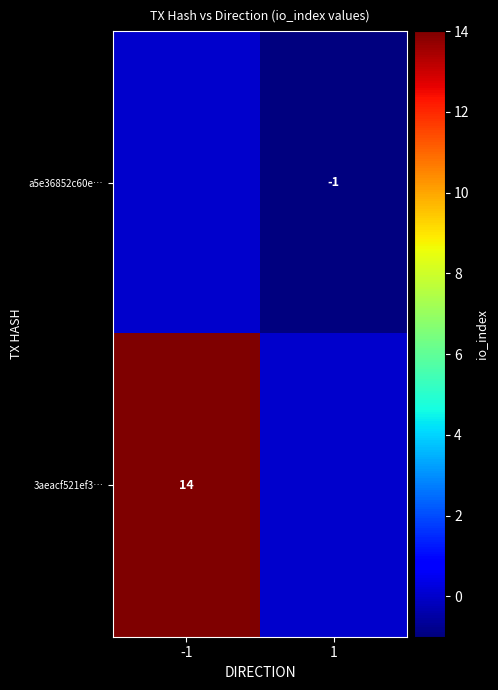

At which category does the chart reach its peak across all series?

-1